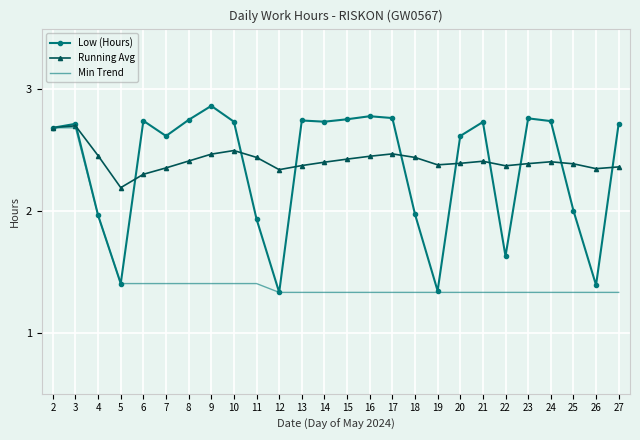

What is the total value across all series at 8?

6.6